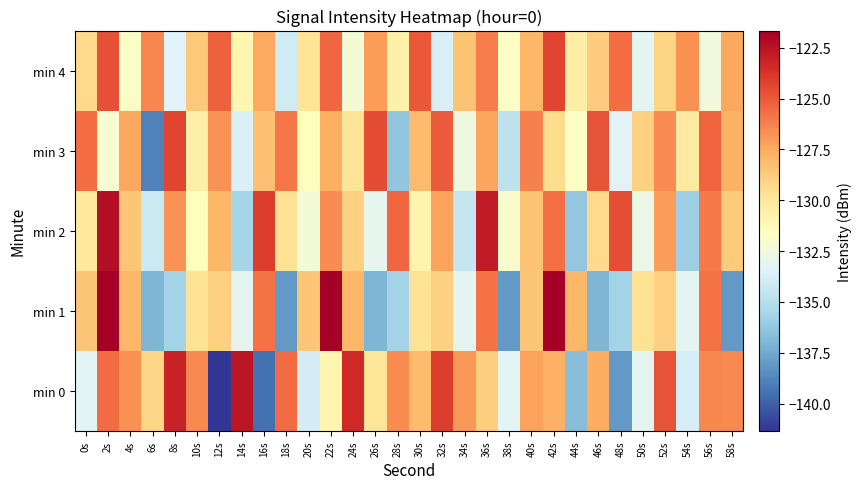

What is the maximum value shown in the chart?

-121.7